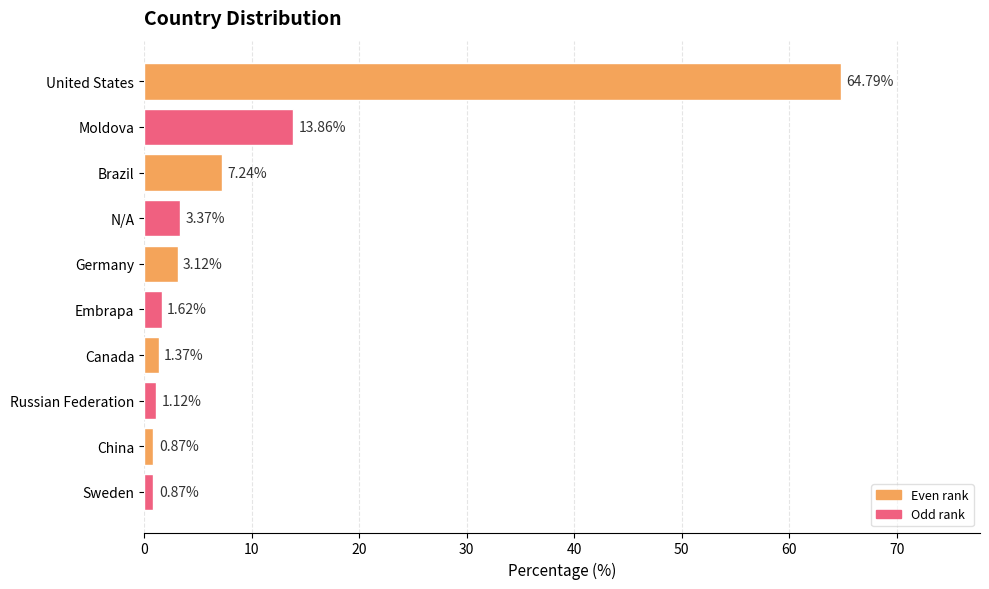

What is the change in value from United States to China?

-63.9